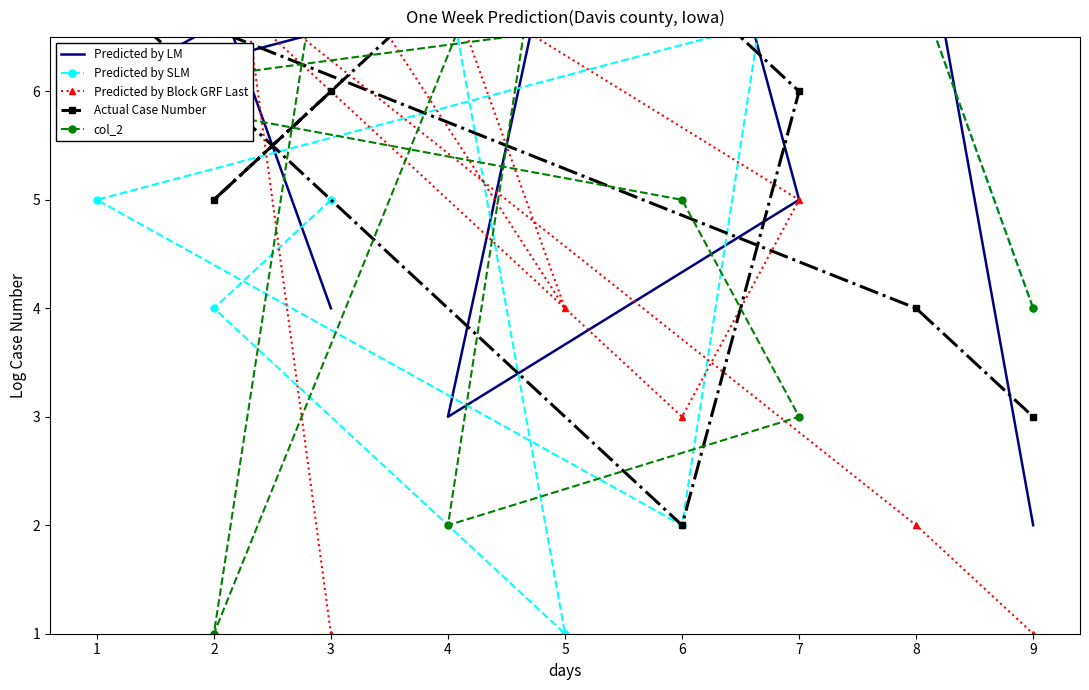

Between which two adjacent categories do Predicted by LM and Actual Case Number first intersect?

3 and 2